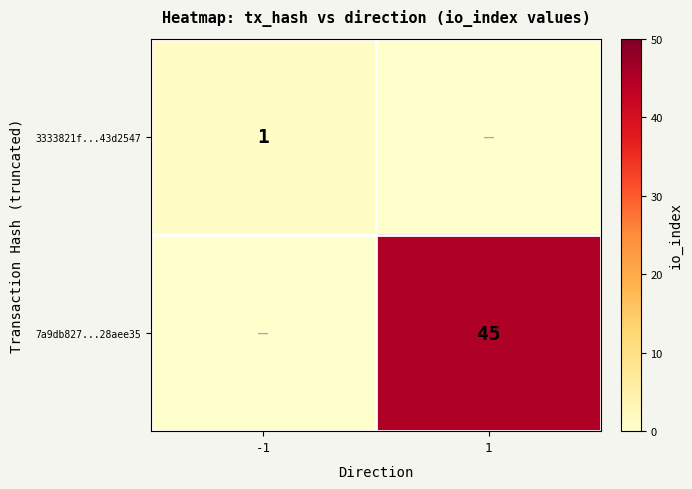

Is the value of 3333821f...43d2547 at -1 greater than the value of 7a9db827...28aee35 at 1?

No